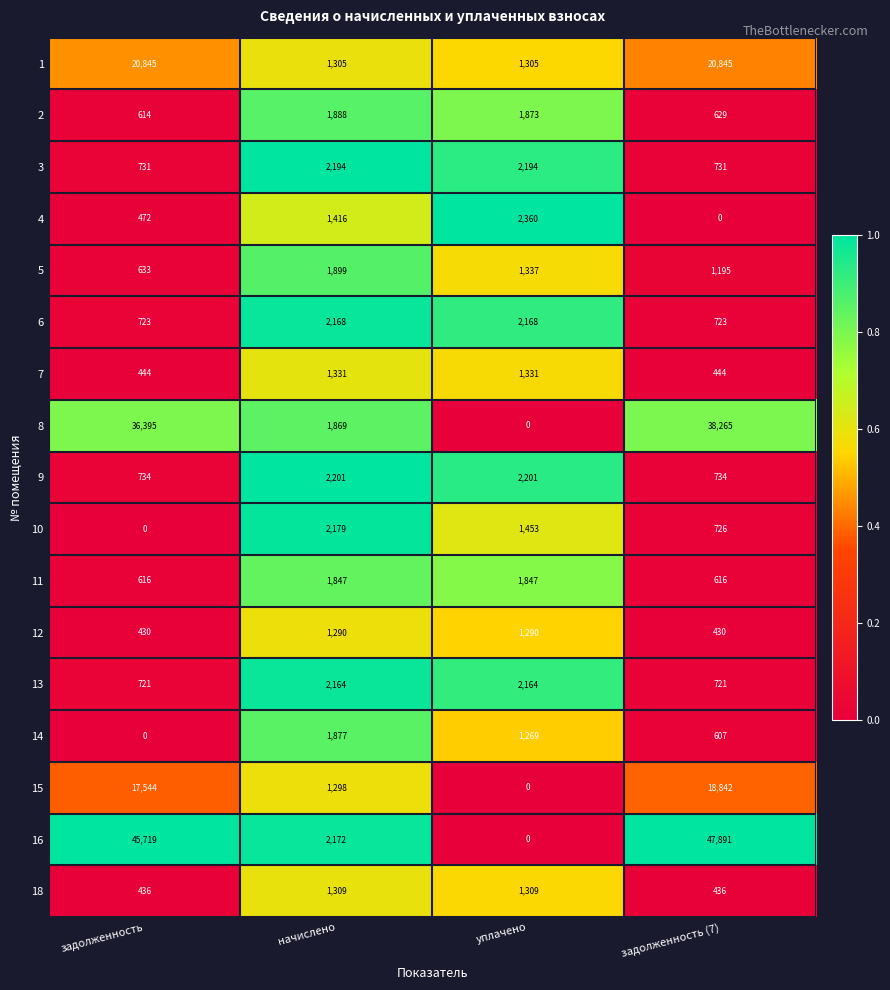

Which series has the largest total across all categories?

16